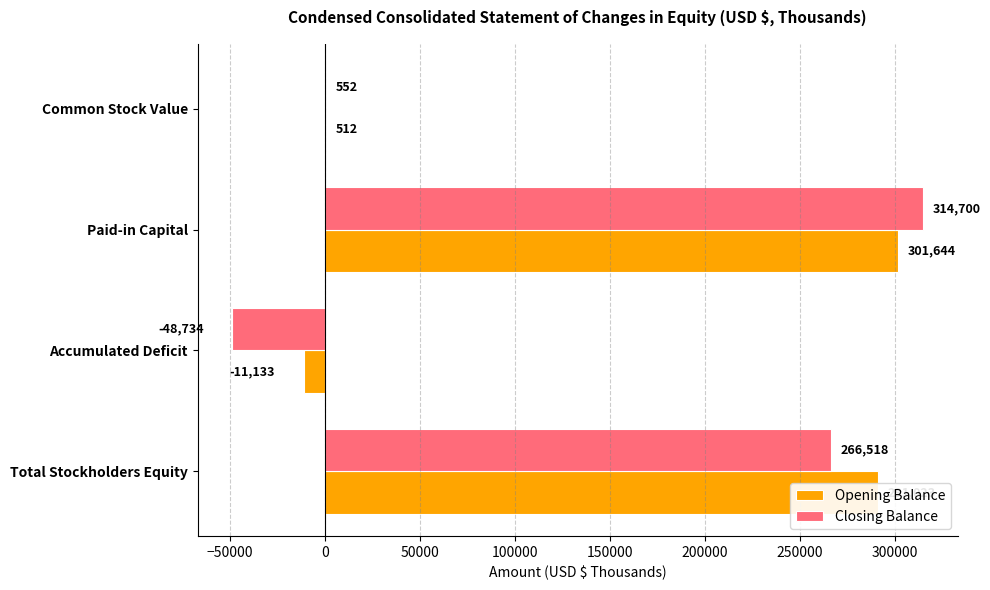

What is the sum of the Closing Balance values at Accumulated Deficit and Total Stockholders Equity?

217784